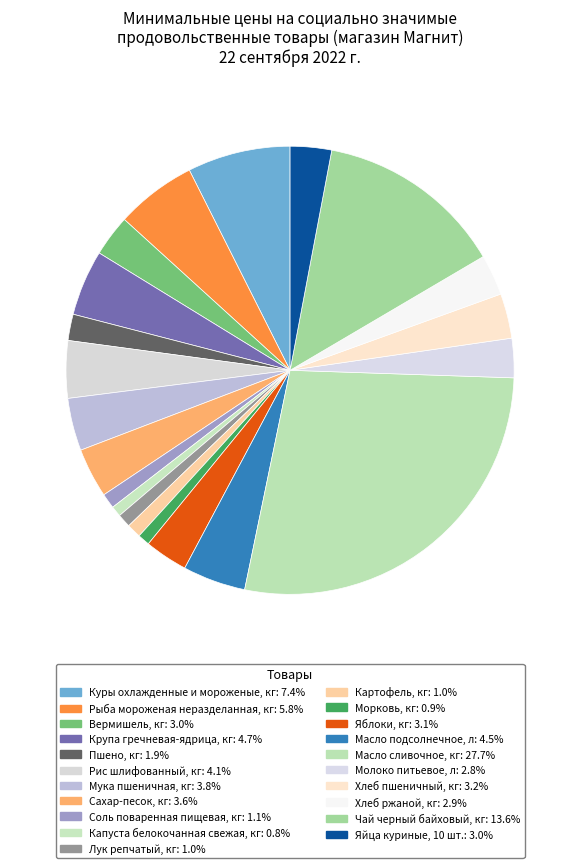

The Масло подсолнечное, л slice represents 5% of the pie. True or false?

True